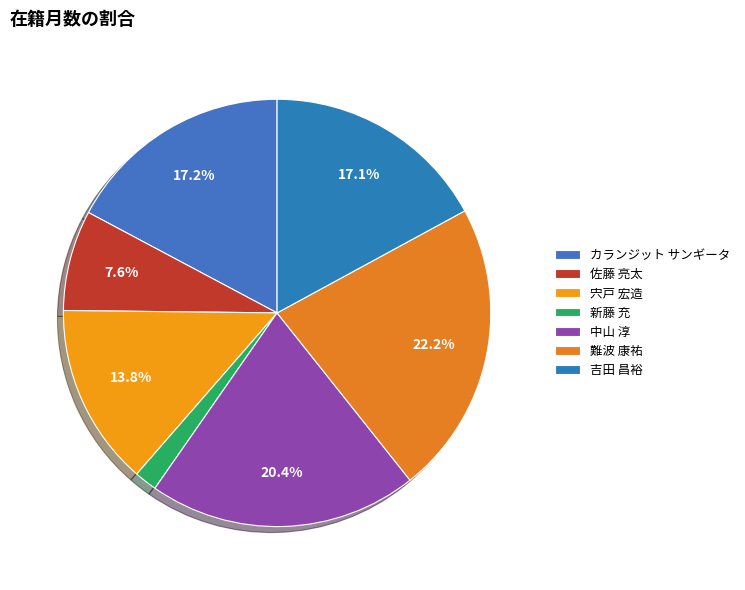

Combined, do 宍戸 宏造 and 吉田 昌裕 account for over 50%?

No